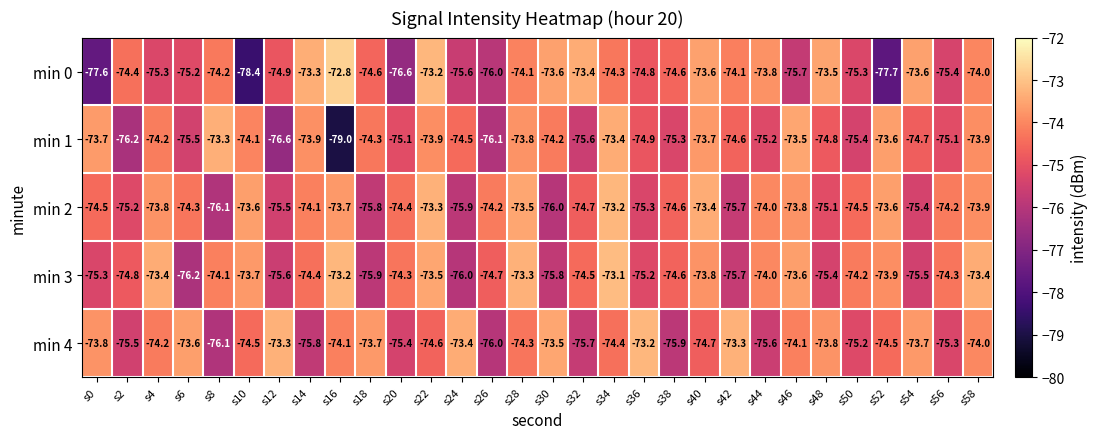

Which label corresponds to the largest value in the chart?

s16